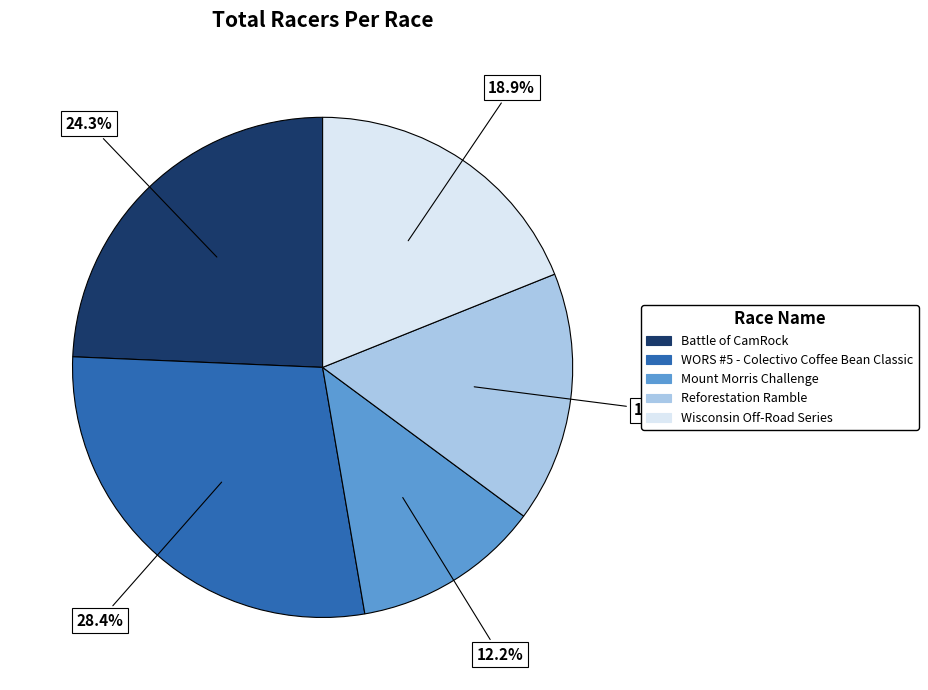

To the nearest percent, what percentage of the pie is Wisconsin Off-Road Series?

19%